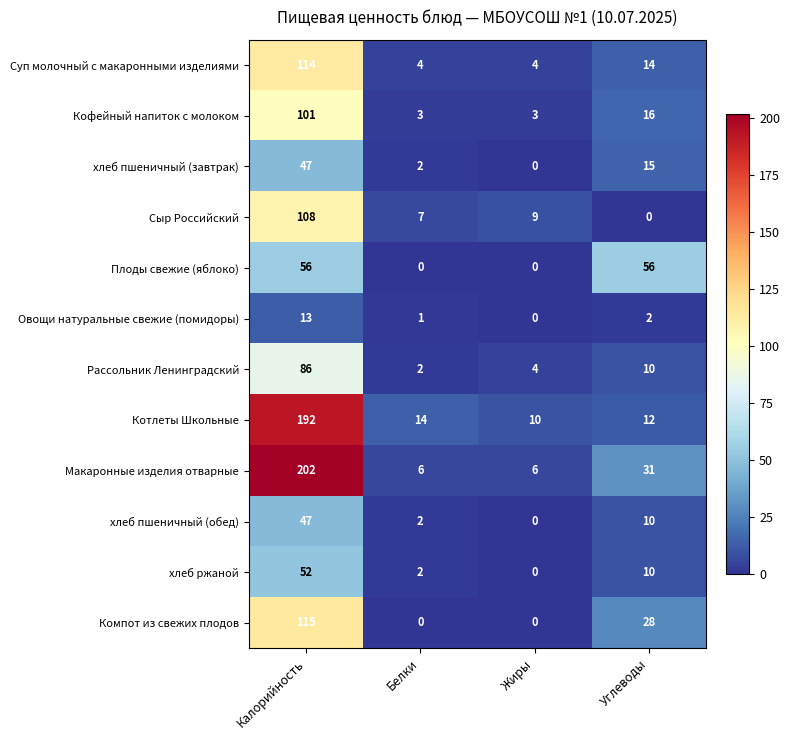

What is the highest value of the Сыр Российский series?

108